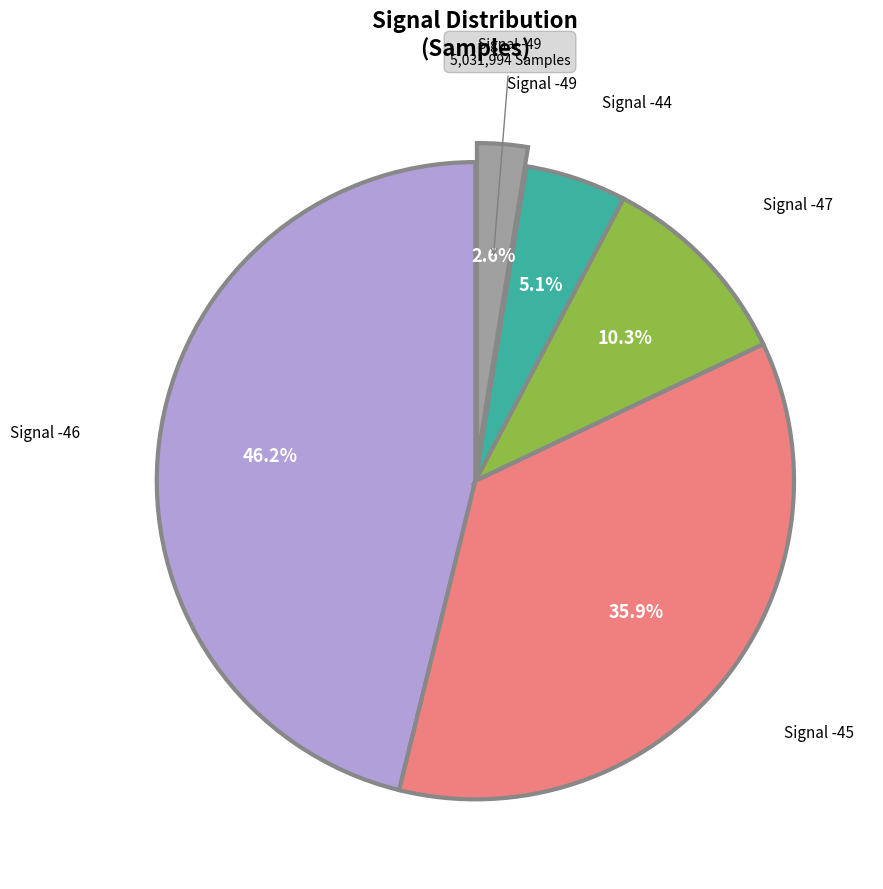

Is there any slice that represents more than half of the pie?

No